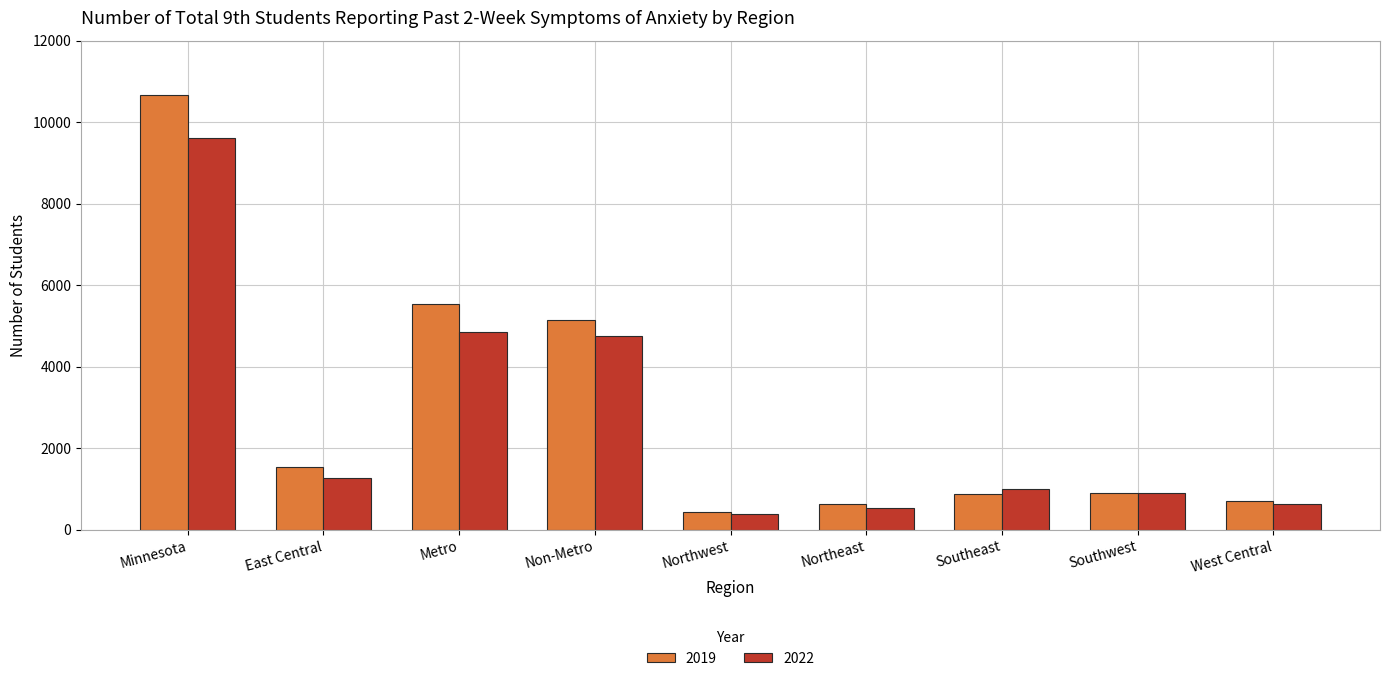

What is the maximum value for 2019?

10675